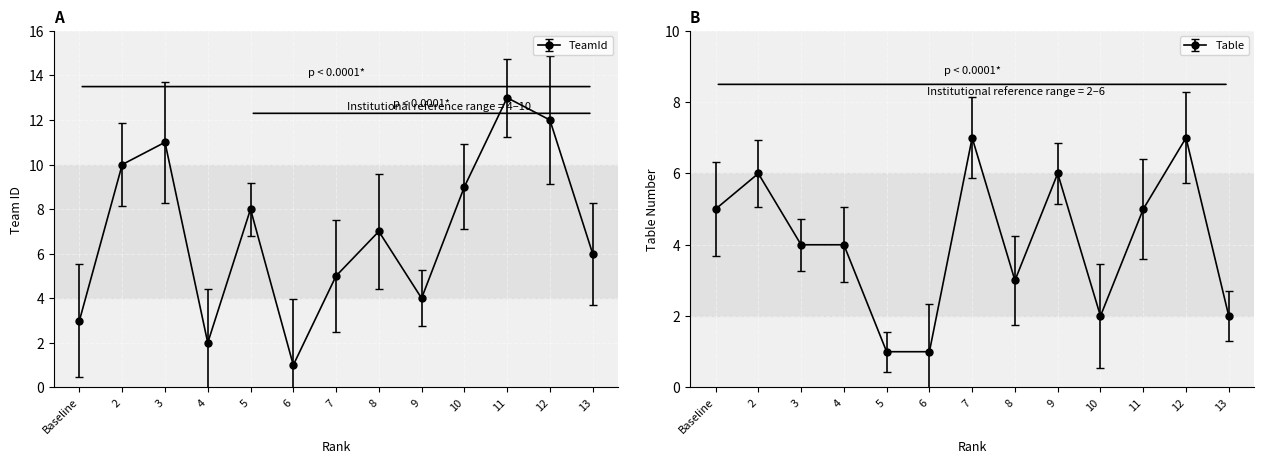

Rank the series by their maximum value, from lowest to highest.

Table, TeamId